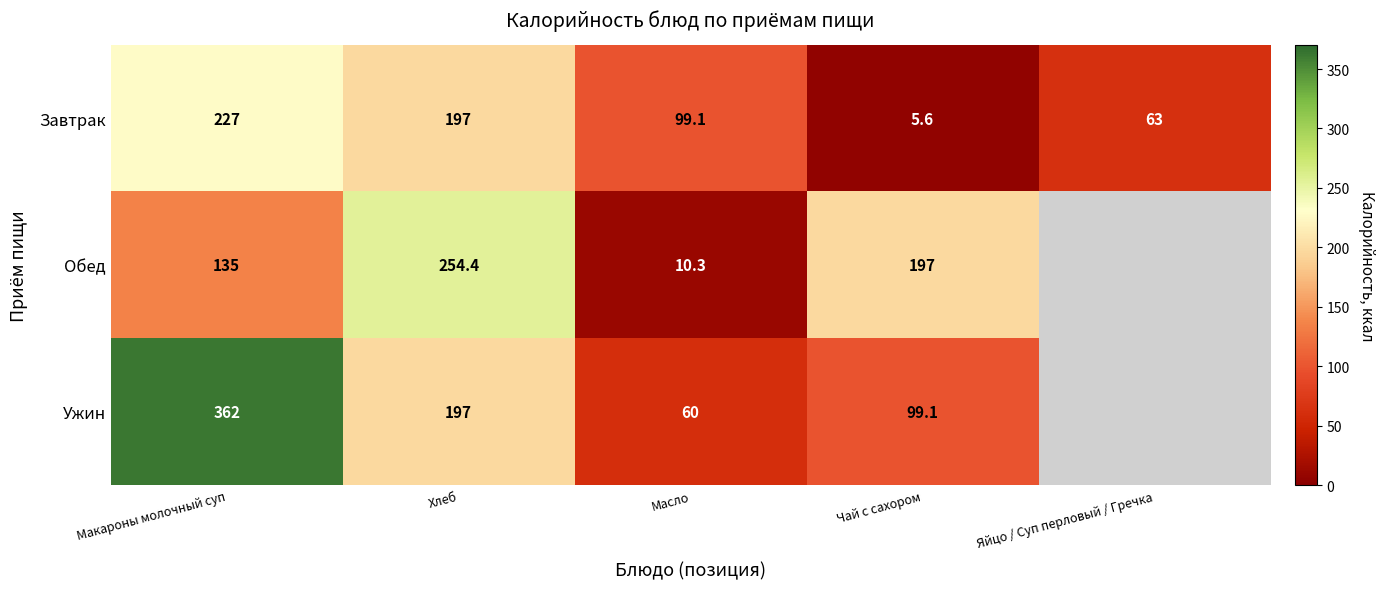

What is the total value across all series at Чай с сахором?

301.7